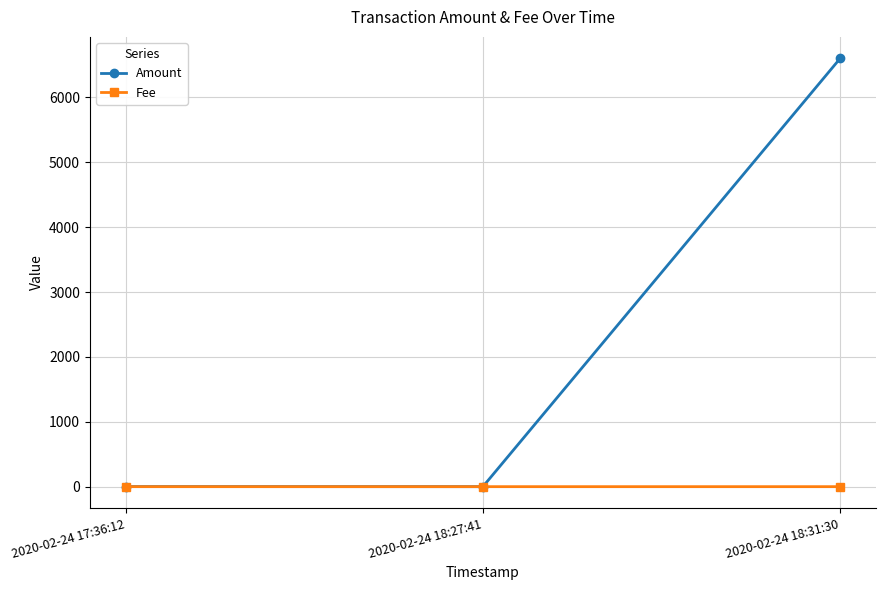

Which series has the largest total across all categories?

Amount